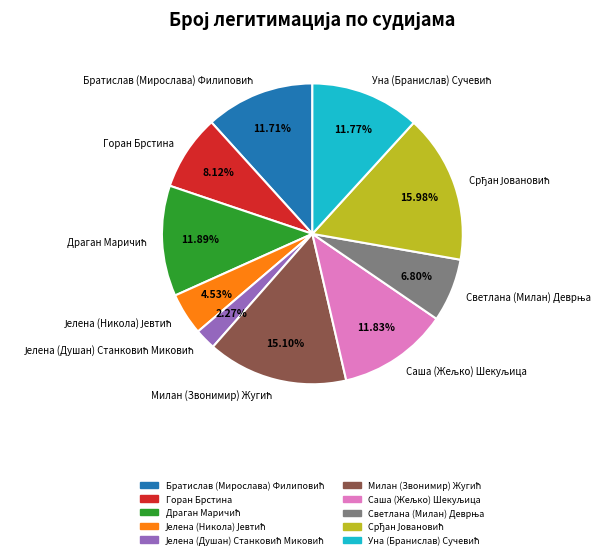

Is there a majority slice in this chart?

No